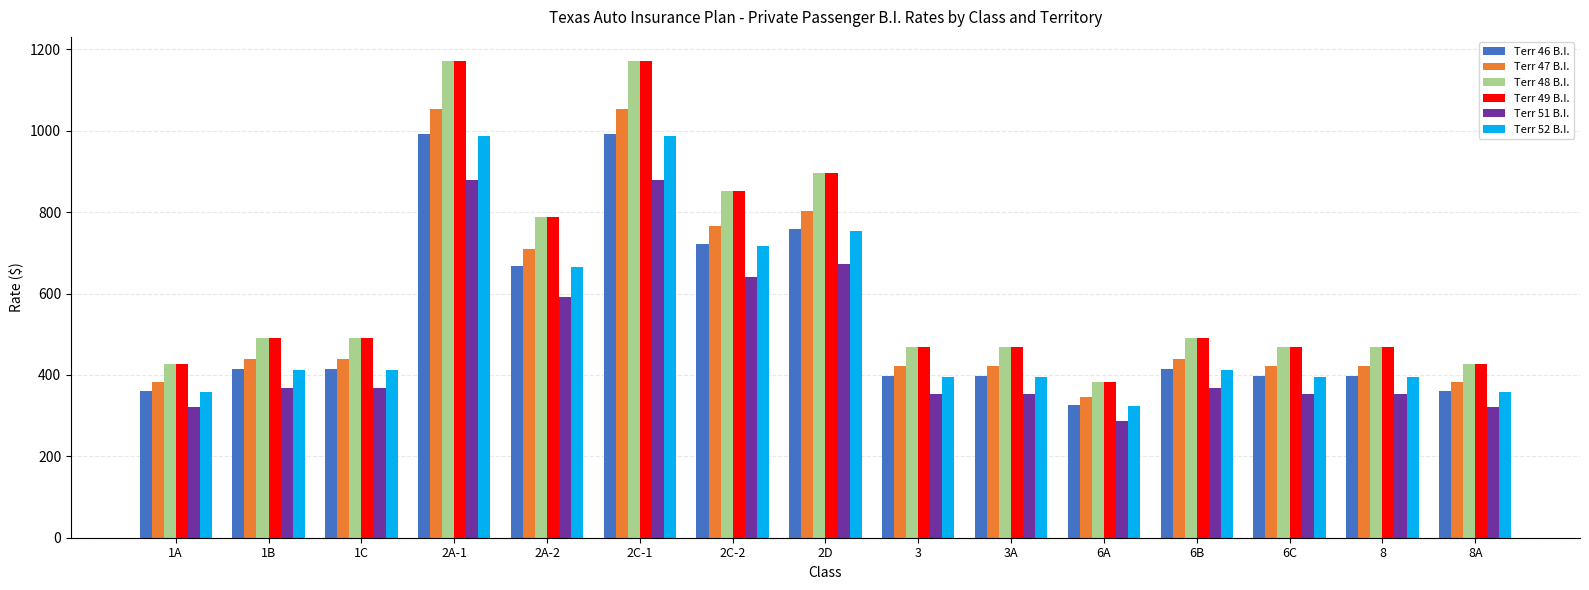

Count the number of categories in the chart.

15